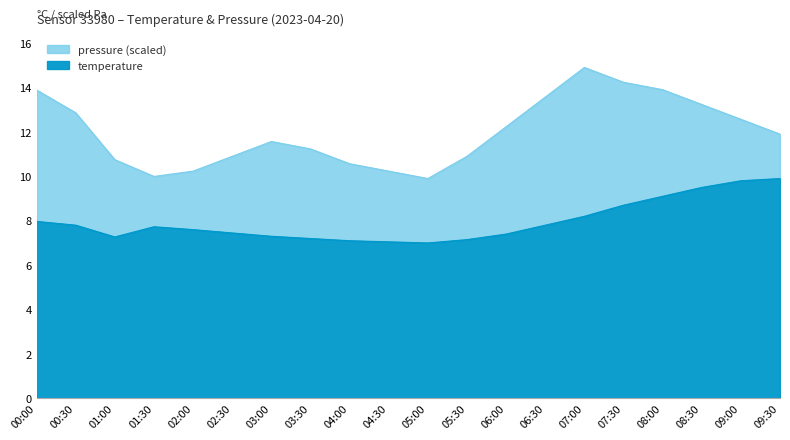

How many lines are shown in the chart?

2